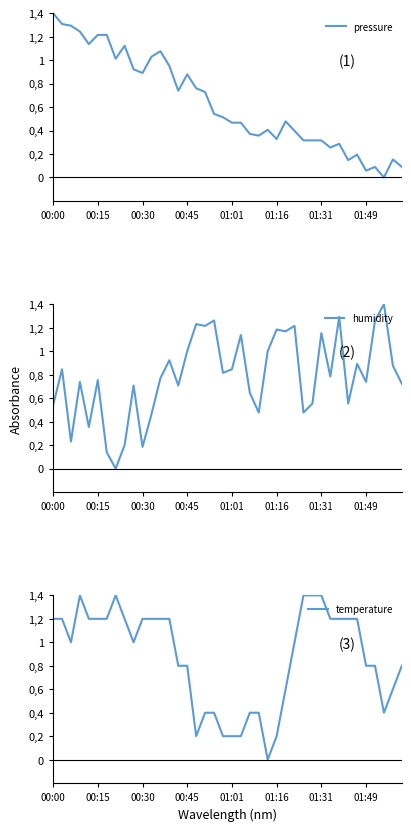

What is the maximum value shown in the chart?

1.4